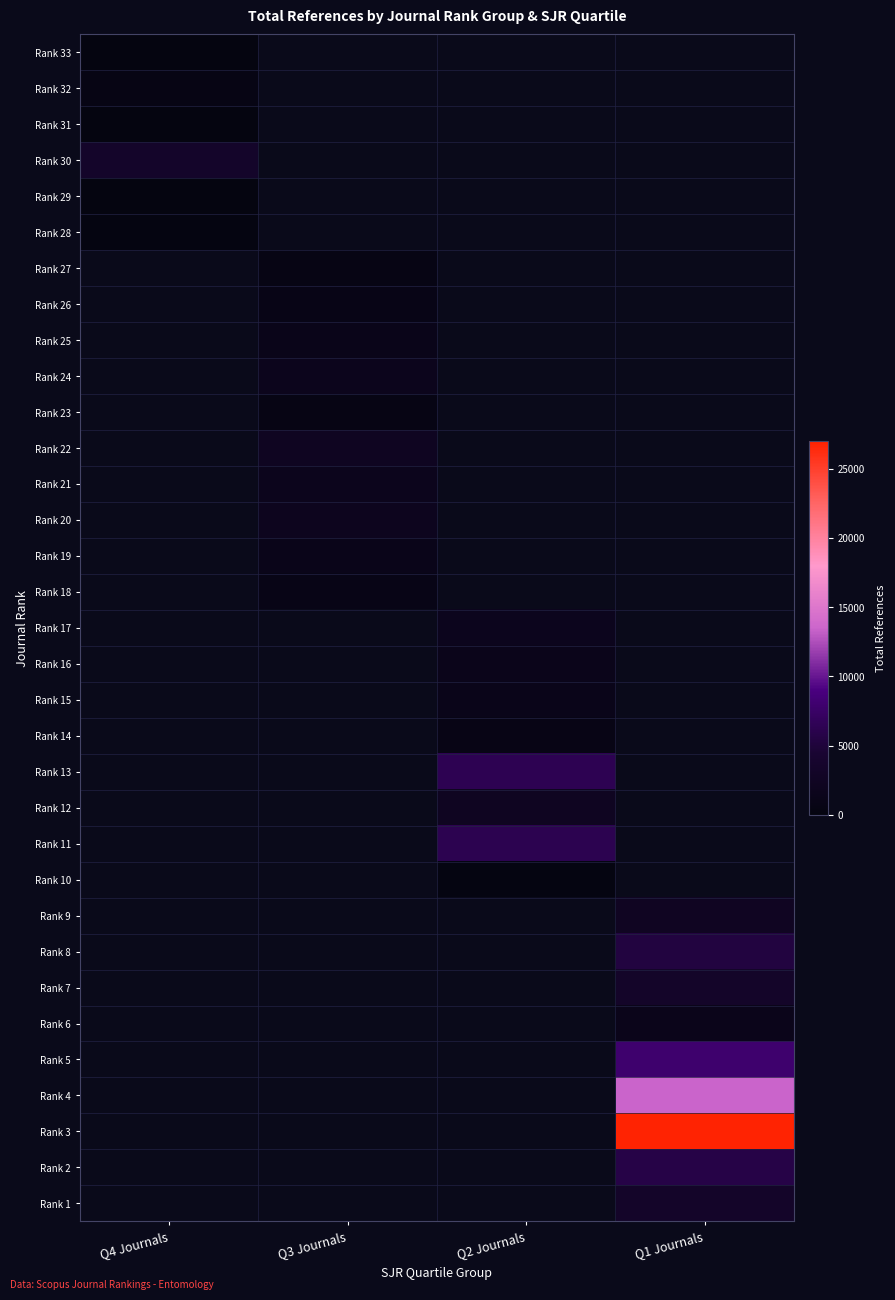

The Rank 23 series shows 401.1 at Q3 Journals. True or false?

False